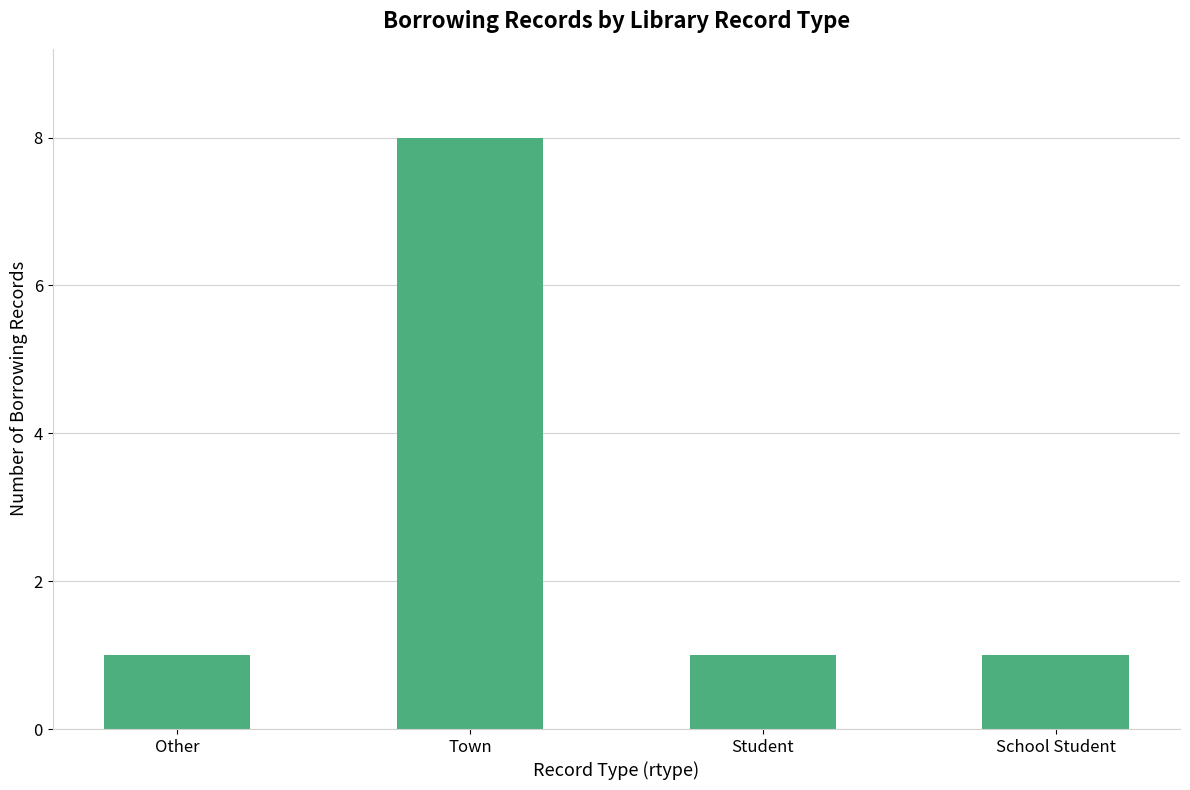

Reading left to right, list all the values displayed in this chart.

1	8	1	1